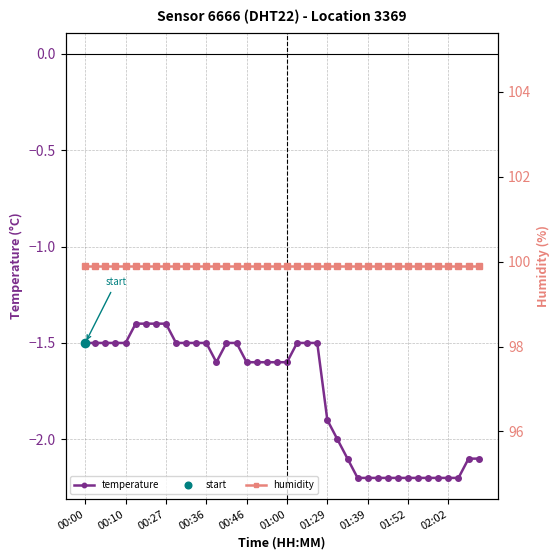

Reading right to left, extract all data points from this chart.

temperature: -2.1	-2.1	-2.2	-2.2	-2.2	-2.2	-2.2	-2.2	-2.2	-2.2	-2.2	-2.2	-2.2	-2.1	-2.0	-1.9	-1.5	-1.5	-1.5	-1.6	-1.6	-1.6	-1.6	-1.6	-1.5	-1.5	-1.6	-1.5	-1.5	-1.5	-1.5	-1.4	-1.4	-1.4	-1.4	-1.5	-1.5	-1.5	-1.5	-1.5
humidity: 99.9	99.9	99.9	99.9	99.9	99.9	99.9	99.9	99.9	99.9	99.9	99.9	99.9	99.9	99.9	99.9	99.9	99.9	99.9	99.9	99.9	99.9	99.9	99.9	99.9	99.9	99.9	99.9	99.9	99.9	99.9	99.9	99.9	99.9	99.9	99.9	99.9	99.9	99.9	99.9